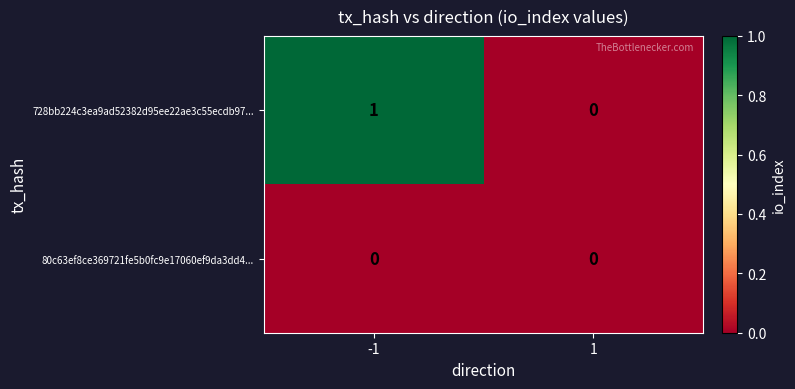

Which series has the largest total across all categories?

728bb224c3ea9ad52382d95ee22ae3c55ecdb97...